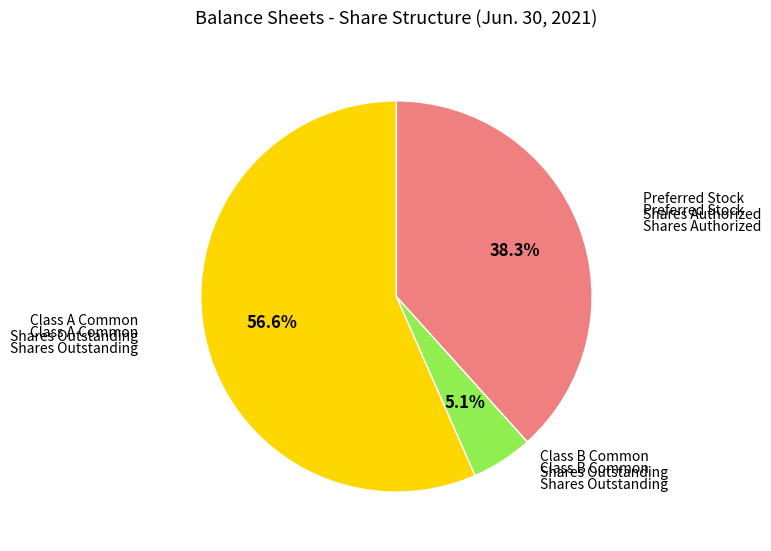

Is there a majority slice in this chart?

Yes